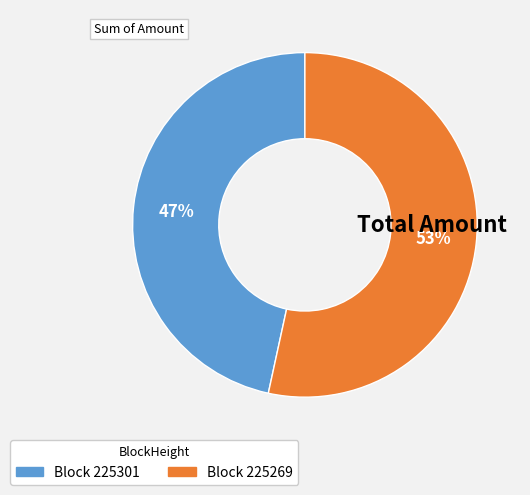

Is there a majority slice in this chart?

Yes